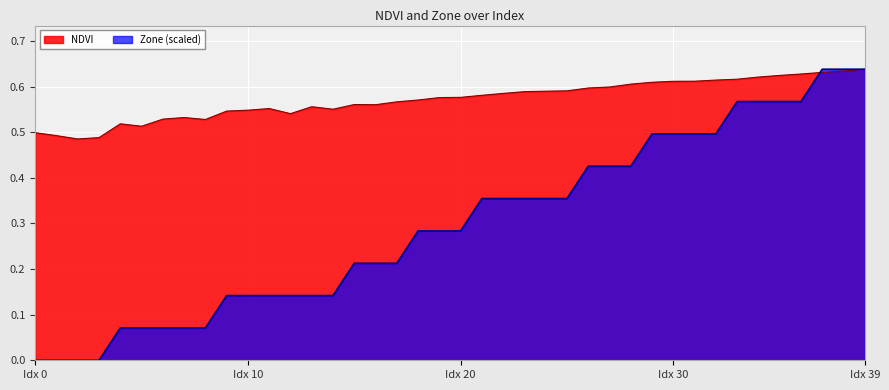

Rank the series by their average value, from highest to lowest.

NDVI, Zone (scaled)